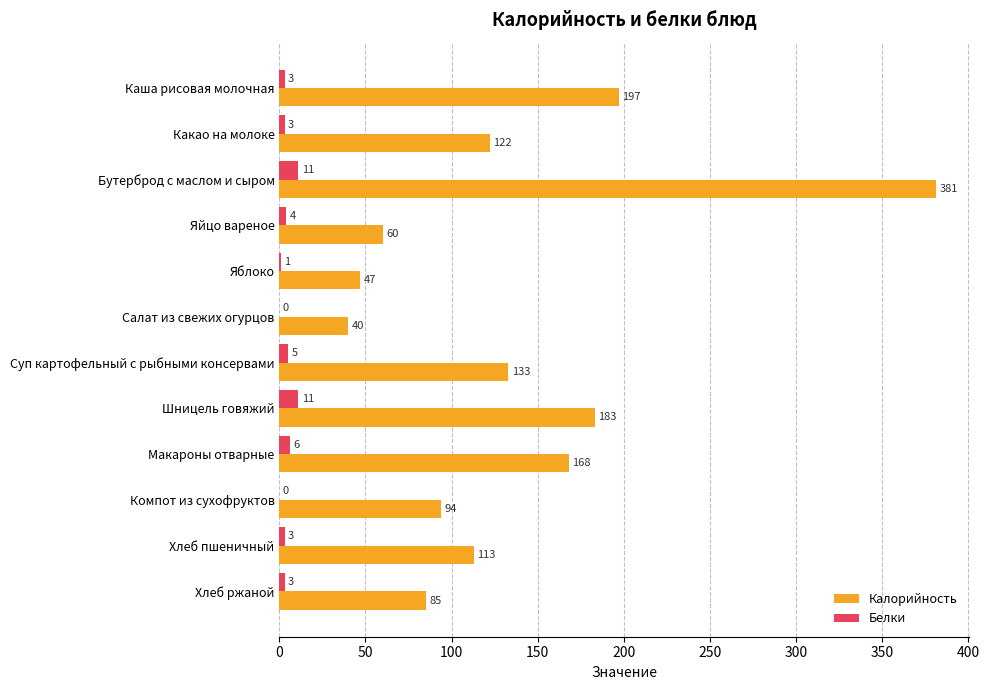

Is it true that Калорийность equals 10 at Салат из свежих огурцов?

False